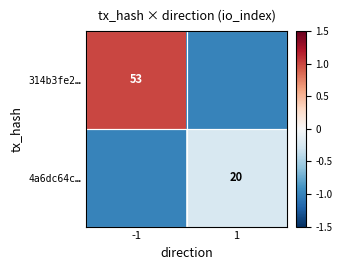

Is it true that 314b3fe2… equals 53 at -1?

True